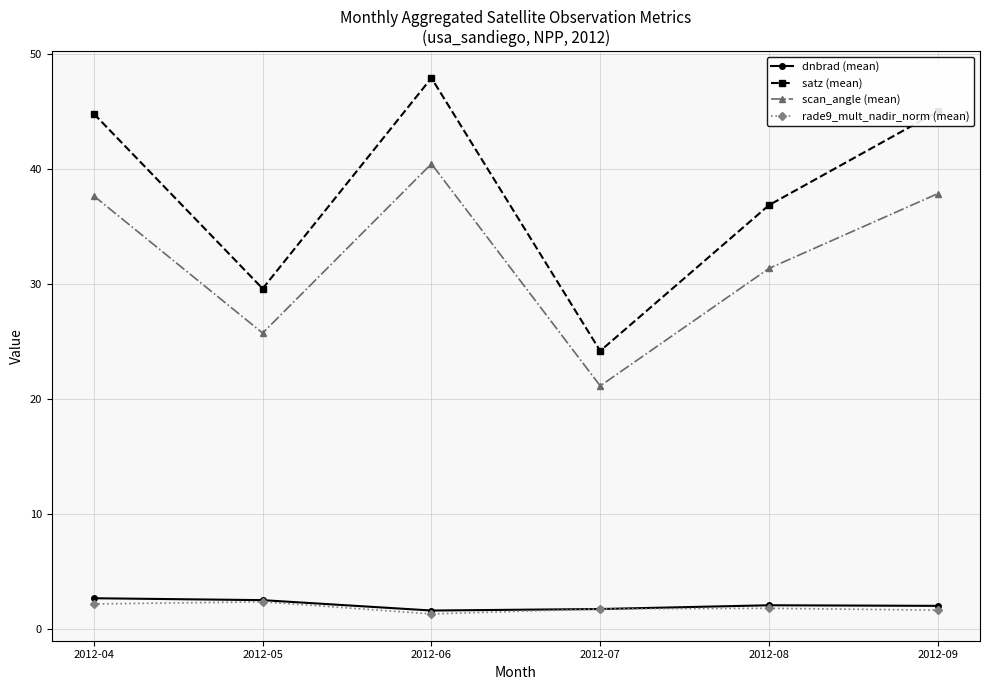

What is the maximum value shown in the chart?

47.9